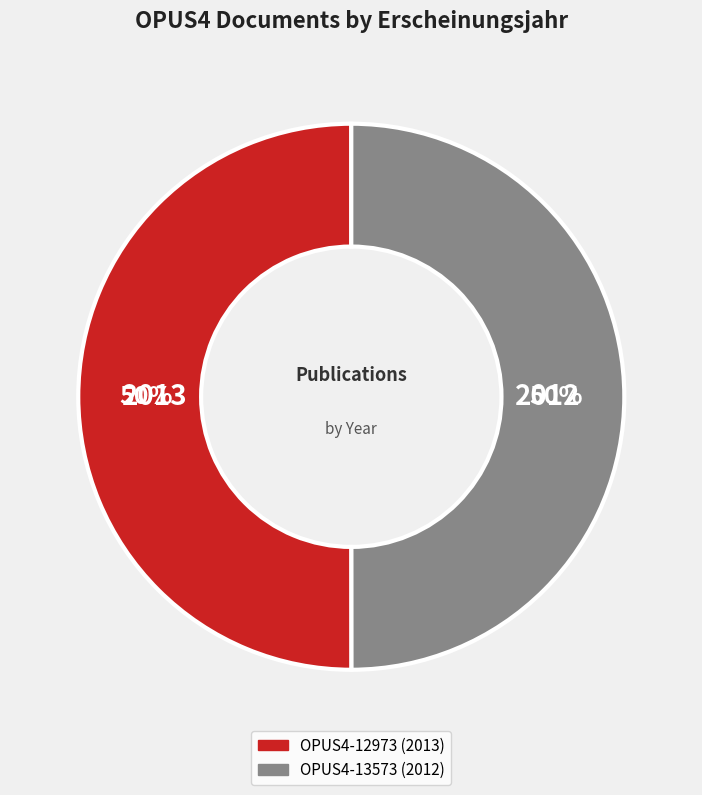

To the nearest percent, what percentage of the pie is OPUS4-13573?

50%